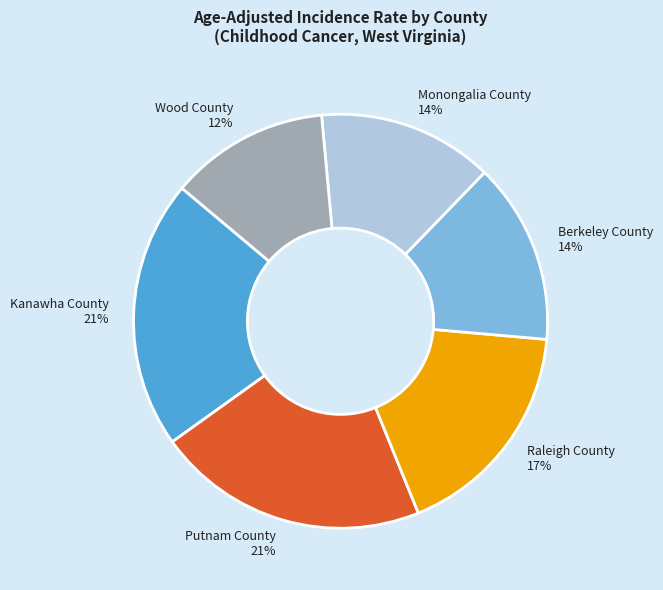

How many slices are in this pie chart?

6